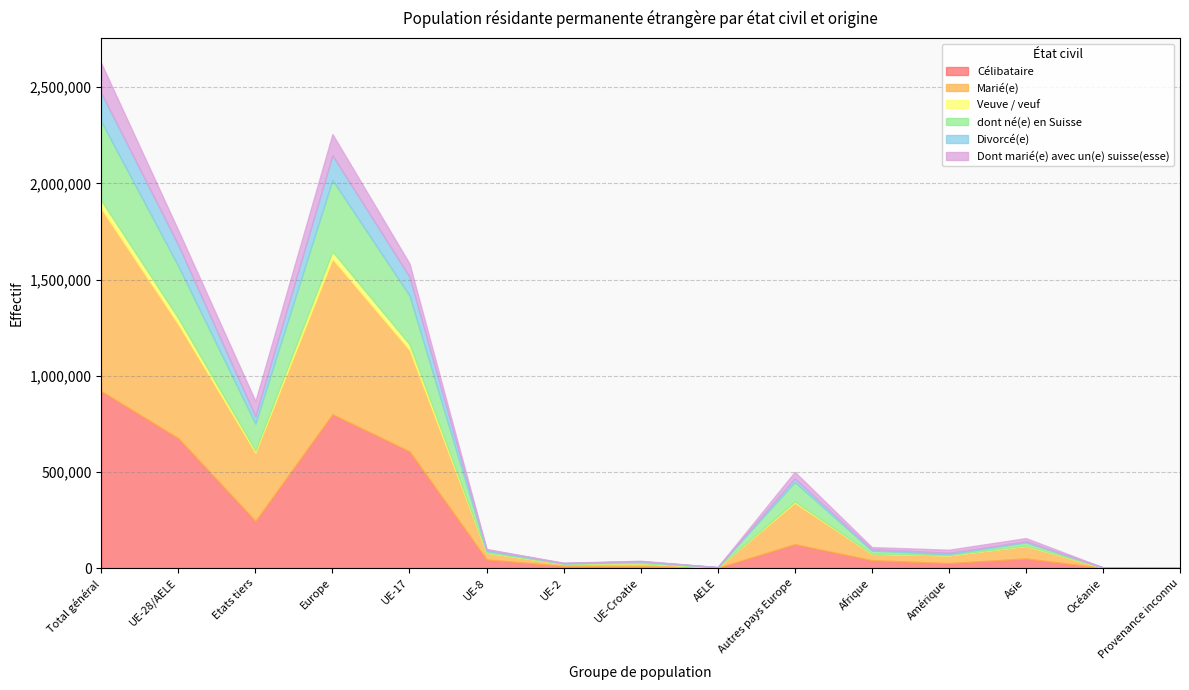

After their last crossing, which series has the higher values: dont né(e) en Suisse or Divorcé(e)?

dont né(e) en Suisse